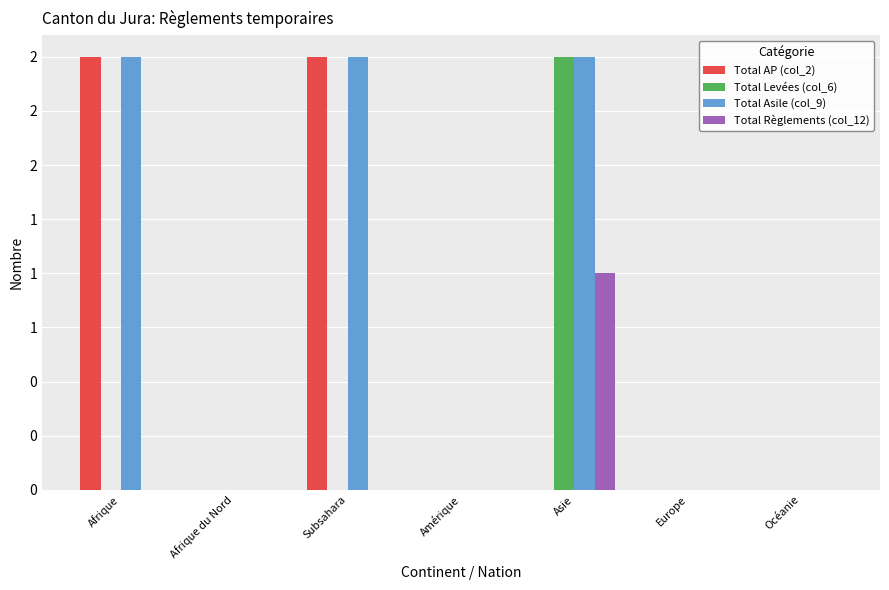

What is the difference between the Total AP (col_2) values at Amérique and Subsahara?

2